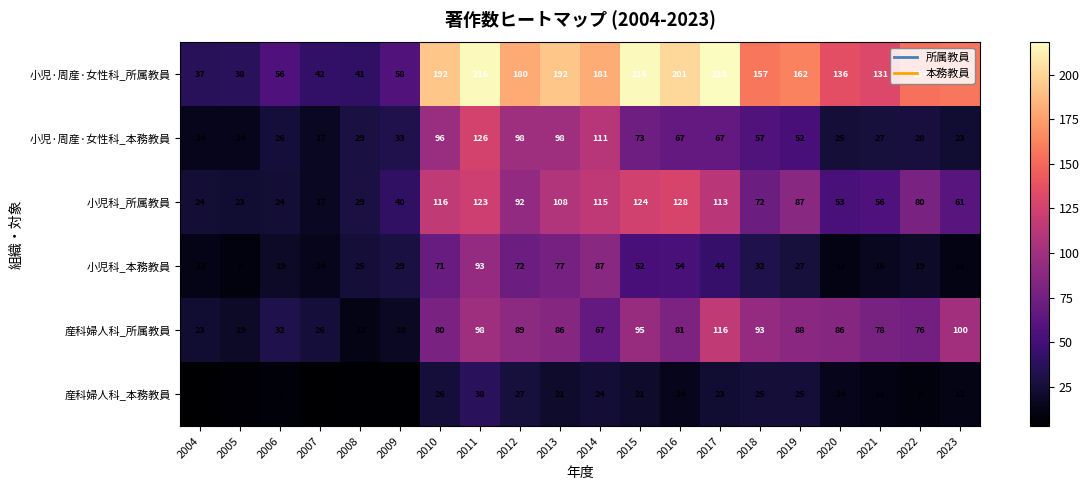

At which label does 小児·周産·女性科_本務教員 first exceed 52?

2010